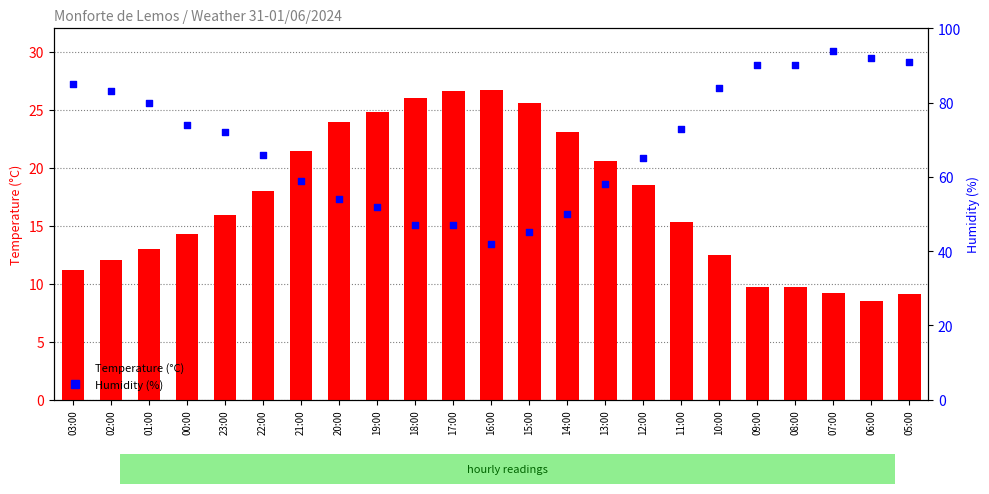

At which category is the sum across all series the highest?

07:00